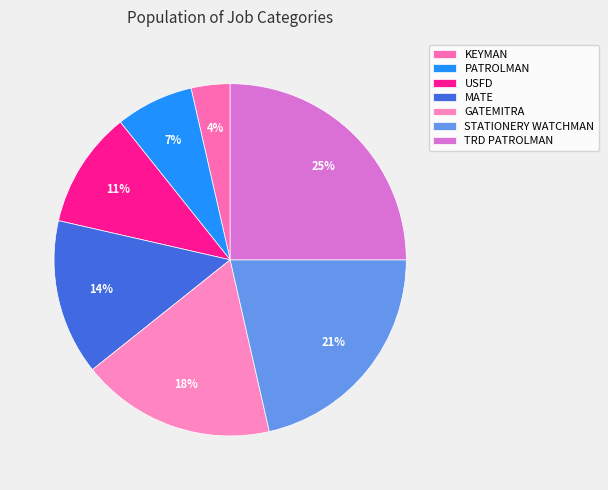

Which category has the biggest portion of the pie?

TRD PATROLMAN